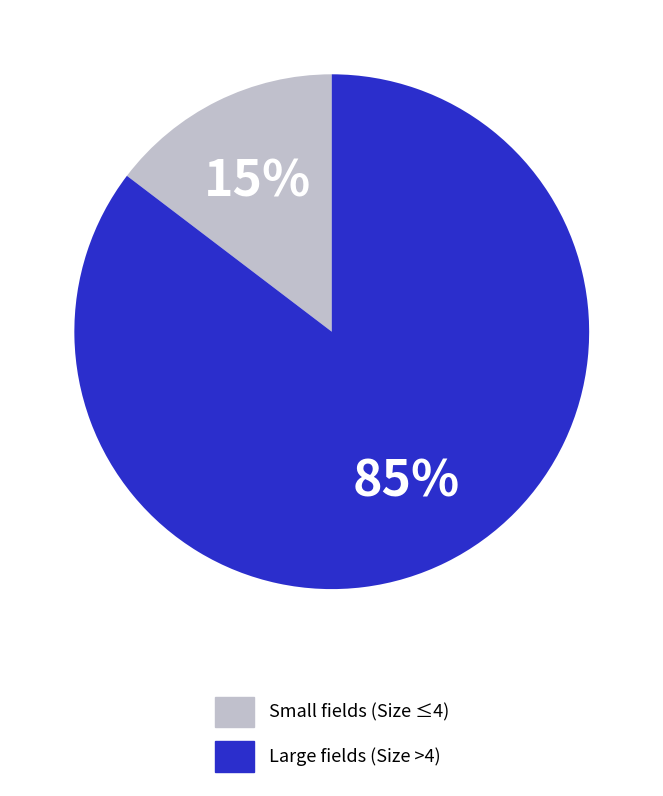

Which category has the biggest portion of the pie?

Large fields (Size >4)